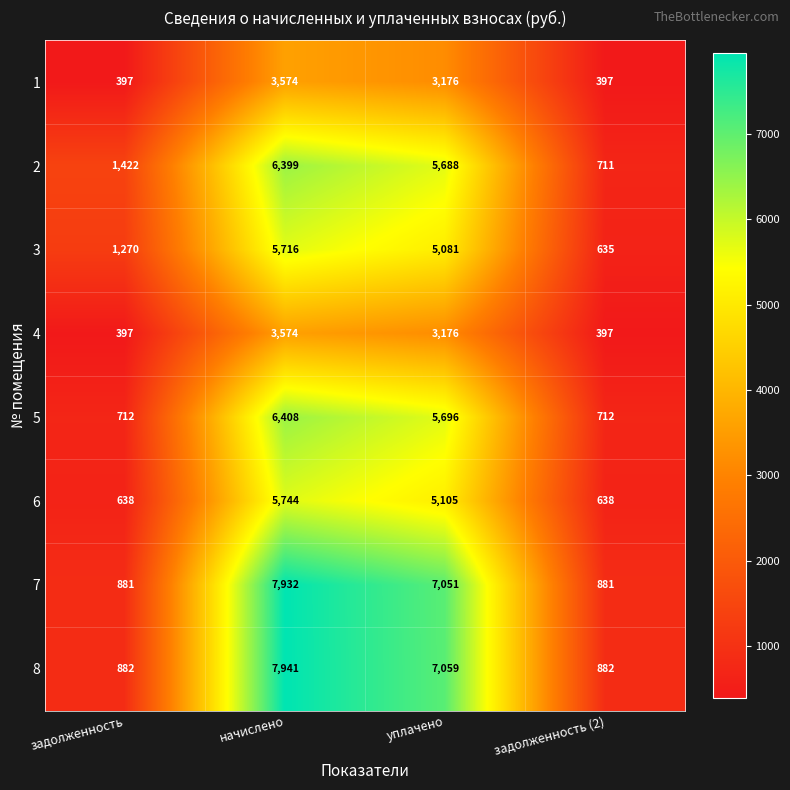

Rank the categories by 3 value from highest to lowest.

начислено, уплачено, задолженность, задолженность (2)